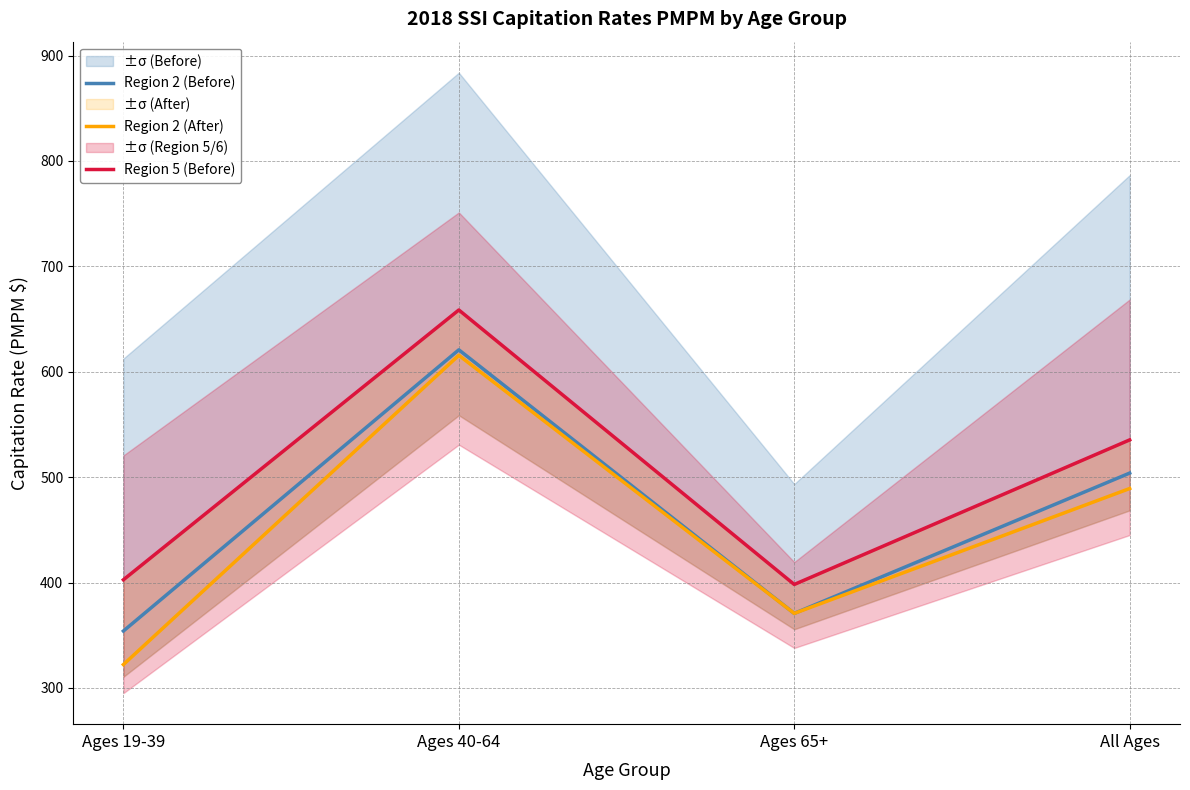

At how many categories does at least one series exceed 359?

4